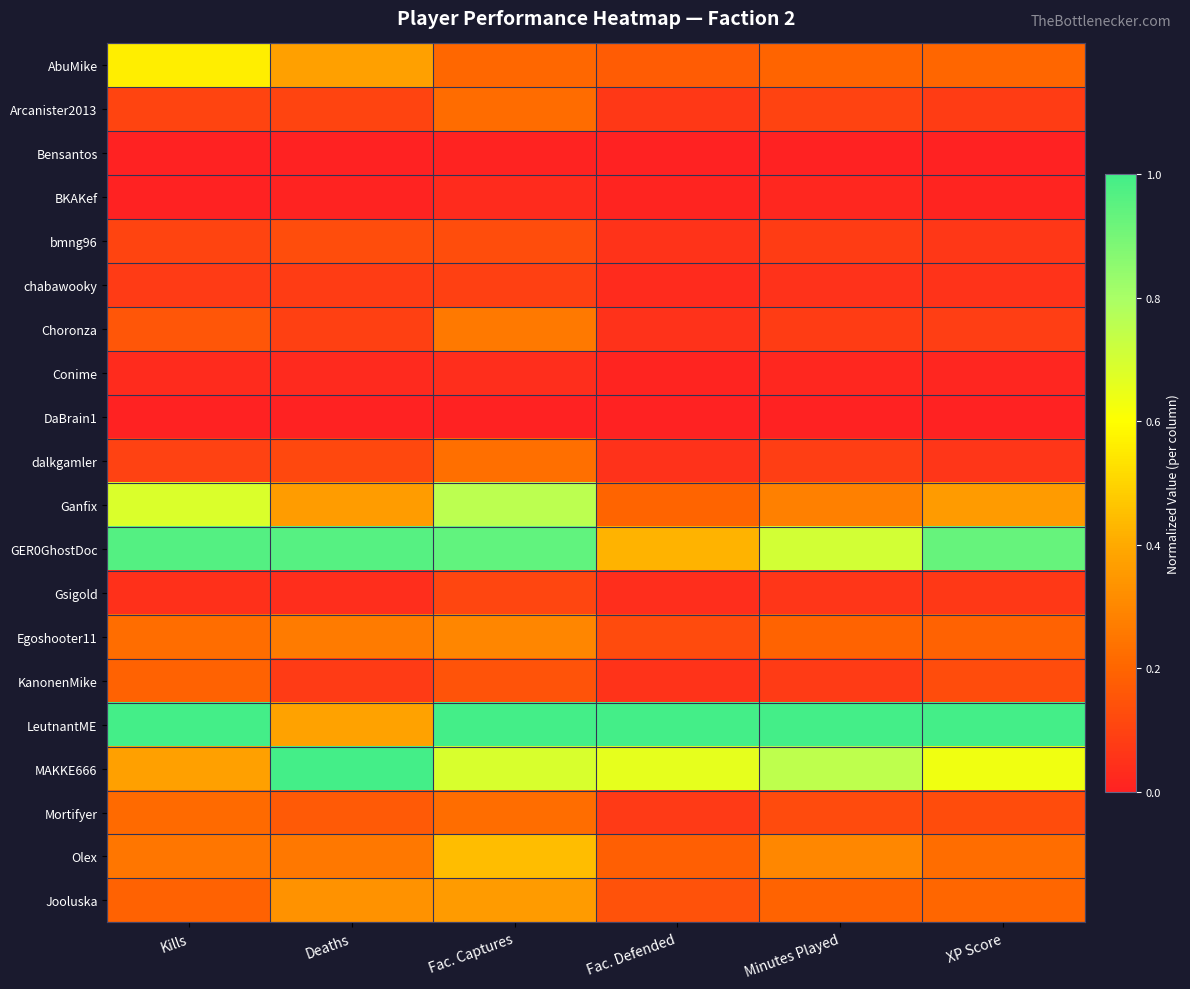

Which category has the lowest value across all series?

Deaths